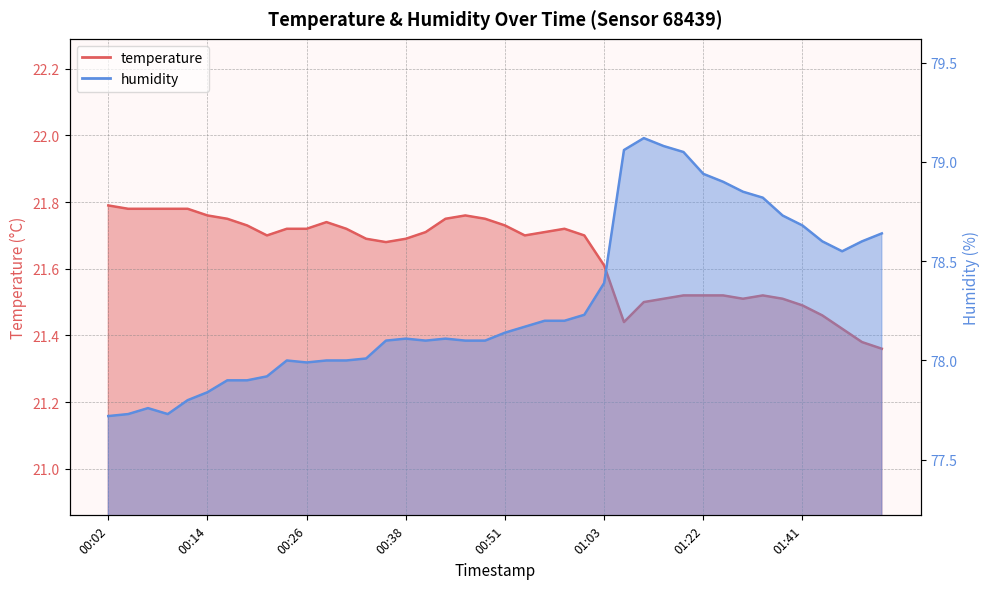

True or false: temperature and humidity cross at least once.

False